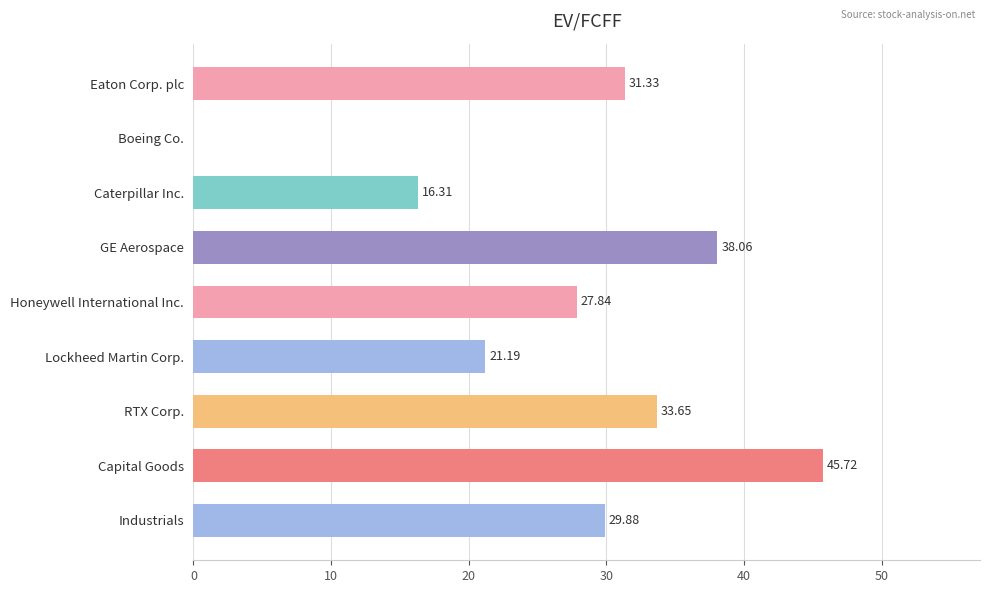

What is the sum of the values at RTX Corp. and GE Aerospace?

71.7